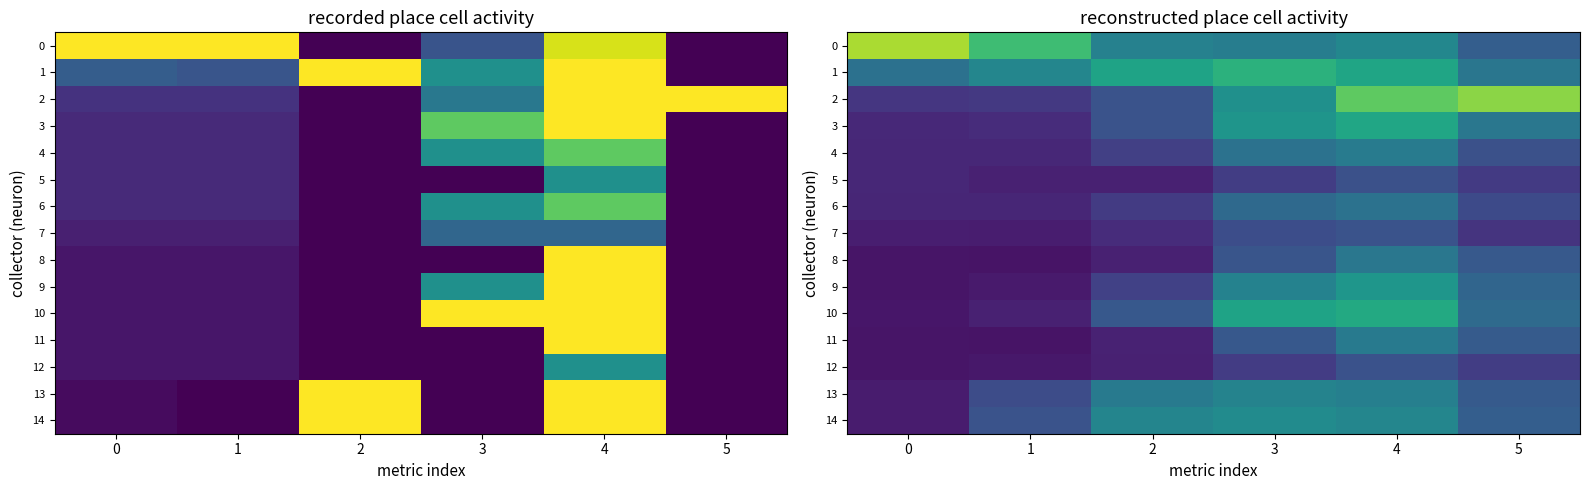

Which series has the widest spread of values?

row_2